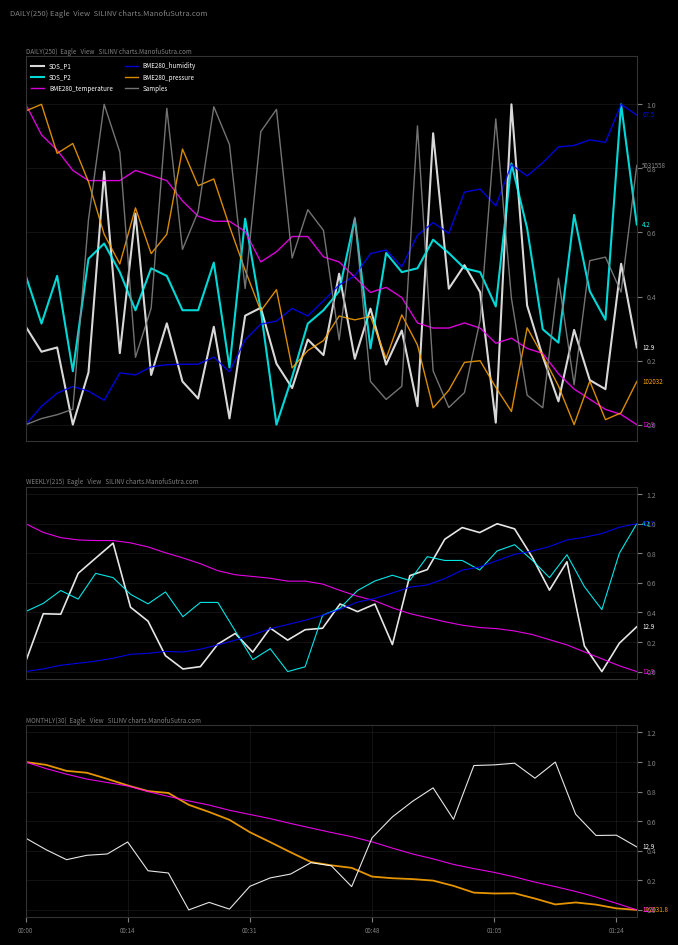

Which series has the largest total across all categories?

BME280_temperature